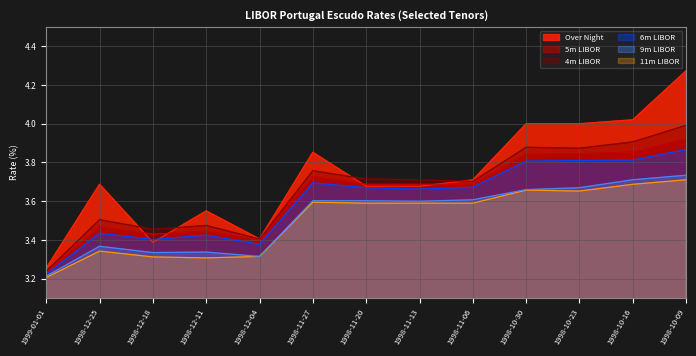

The value of 5m LIBOR at 1998-10-16 is 3.9. True or false?

True